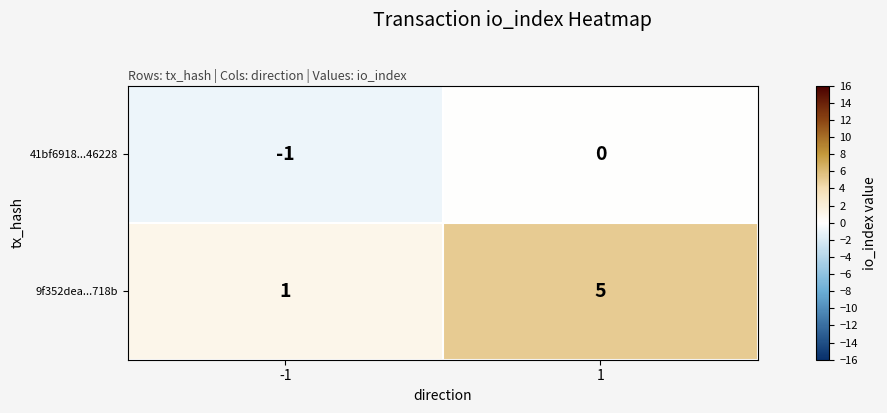

How many series are shown in this chart?

2